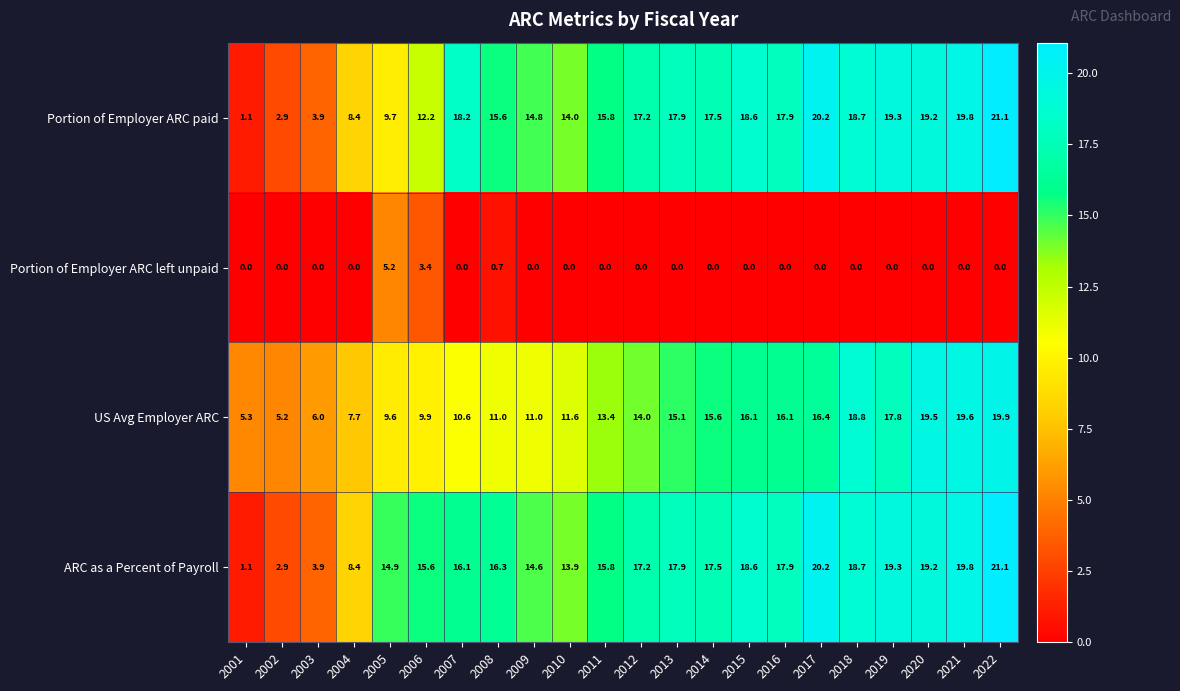

What is the maximum value shown in the chart?

21.1